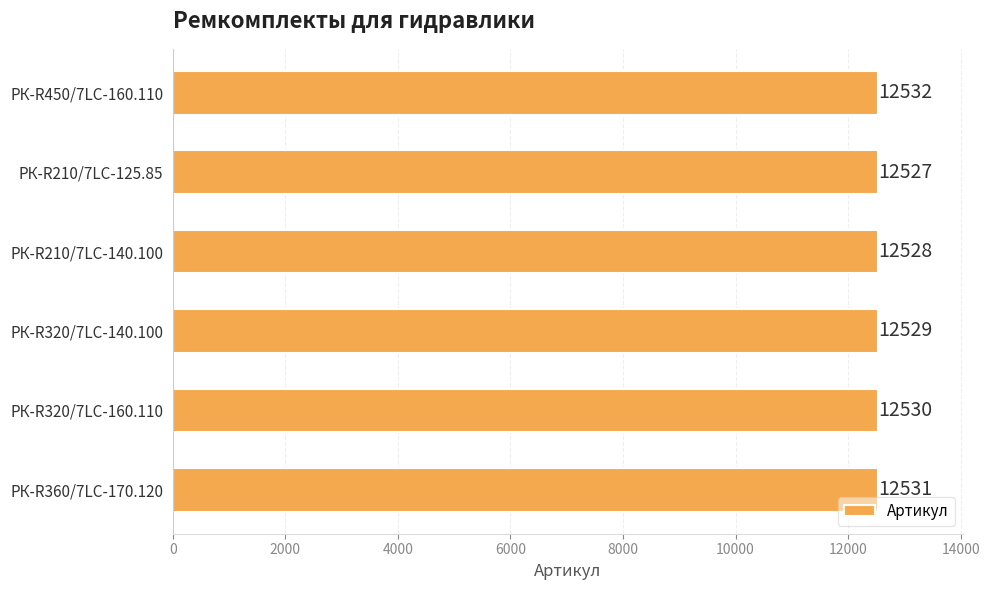

Reading top to bottom, extract all data points from this chart.

РК-R450/7LC-160.110=12532	РК-R210/7LC-125.85=12527	РК-R210/7LC-140.100=12528	РК-R320/7LC-140.100=12529	РК-R320/7LC-160.110=12530	РК-R360/7LC-170.120=12531